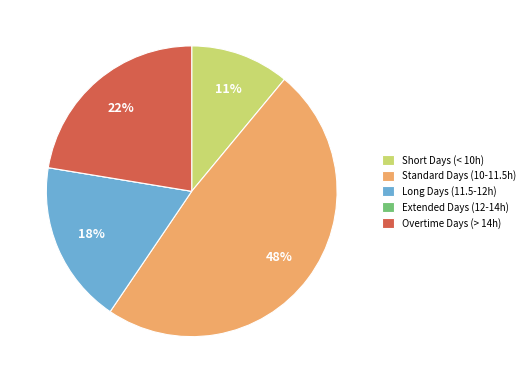

To the nearest percent, what is the combined percentage of Standard Days (10-11.5h) and Overtime Days (> 14h)?

71%